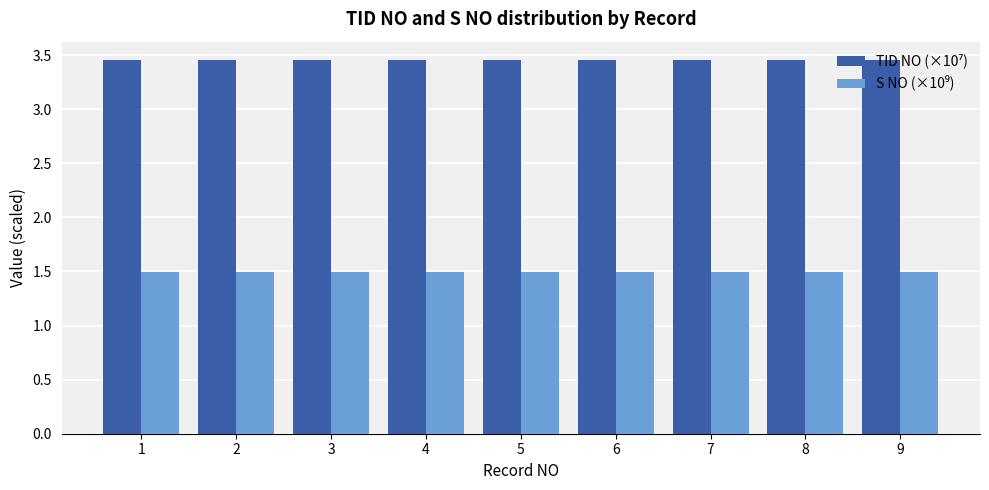

What is the difference between the highest and lowest values at 2?

2.0